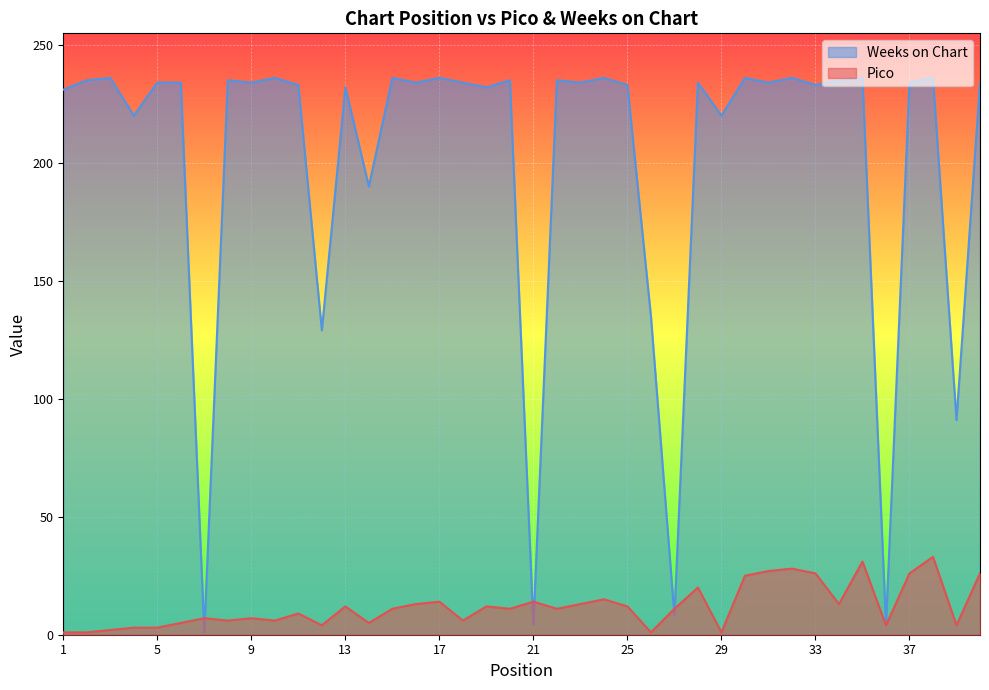

True or false: Pico has a value of 13 at 16.

True